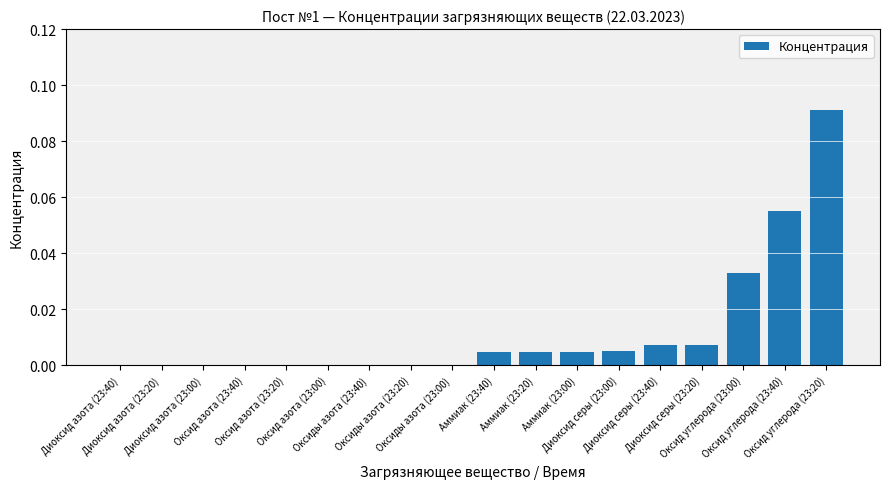

What is the maximum value shown in the chart?

0.1